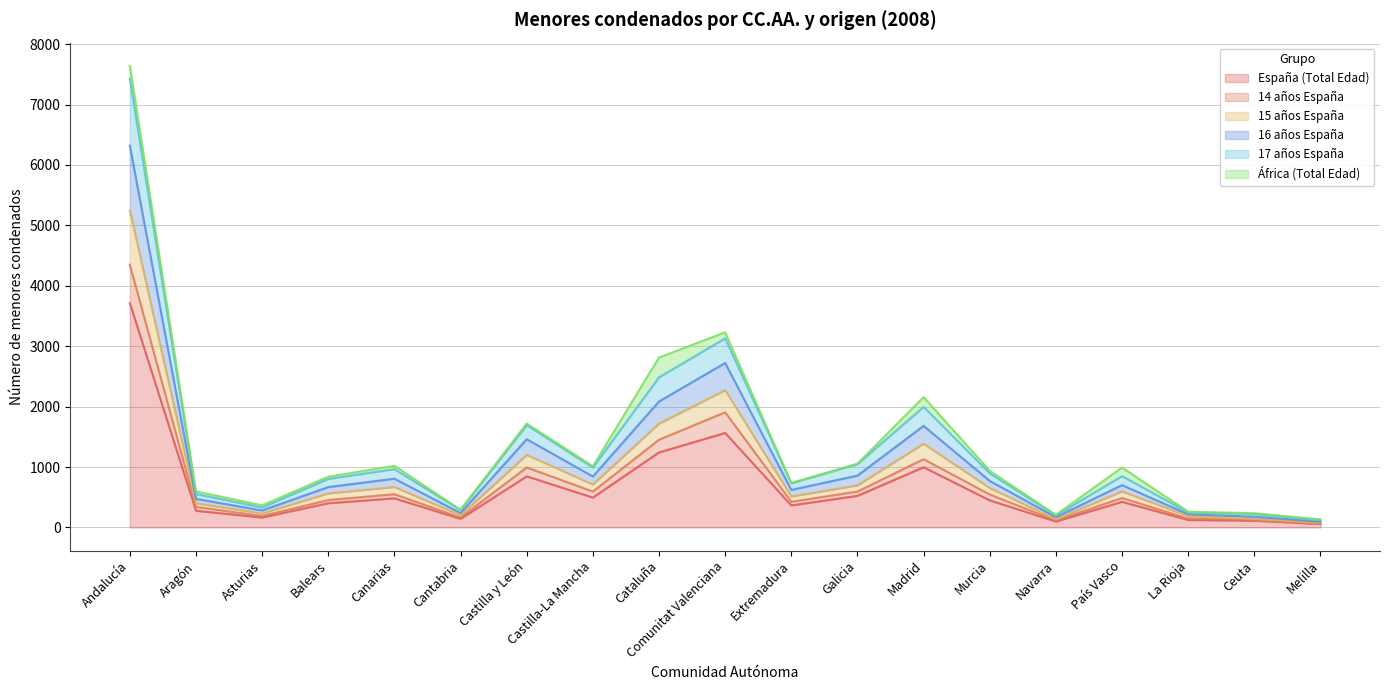

At which category is the sum across all series the highest?

Andalucía